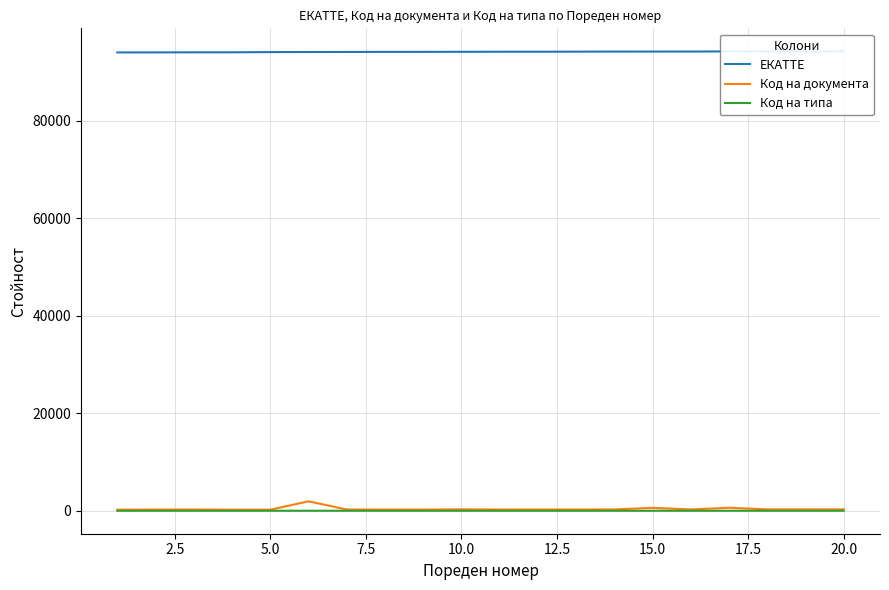

Is the value of ЕКАТТЕ at 10 greater than the value of Код на документа at 14?

Yes